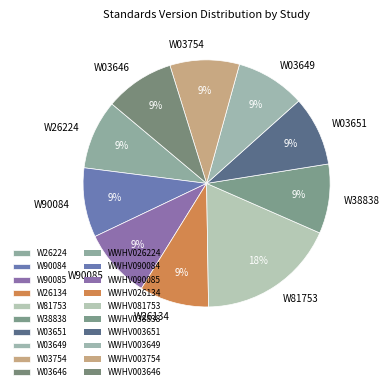

How many slices are in this pie chart?

10